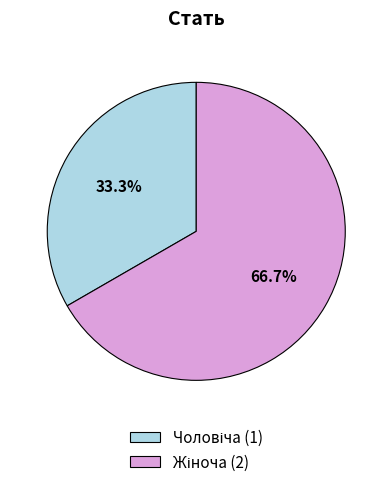

To the nearest percent, what is the difference between the largest and smallest slice percentages?

33%